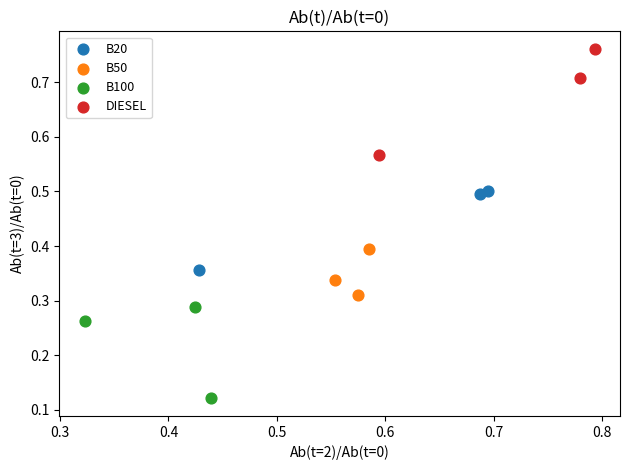

Which series reaches the minimum Y coordinate?

B100